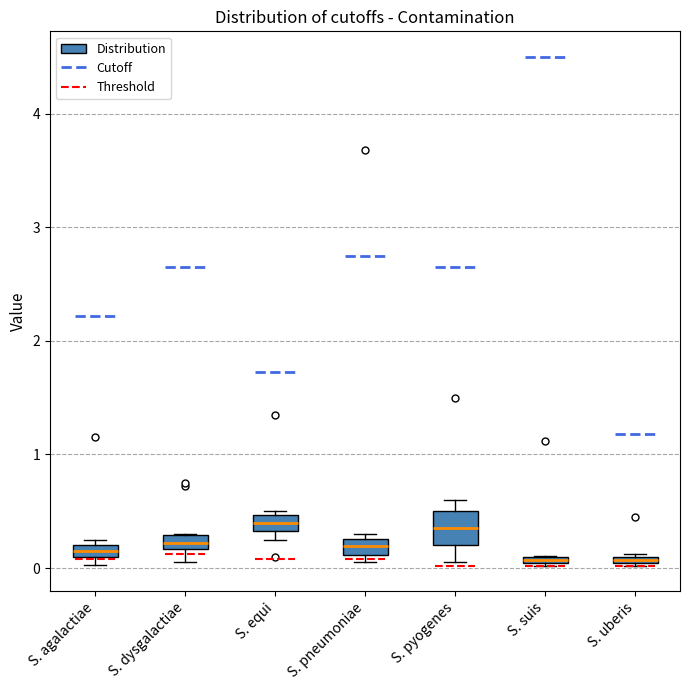

Where is the upper edge of the box for S. equi on the y-axis? The values are not printed on the chart, so give them approximately, as read against the axis.

0.5